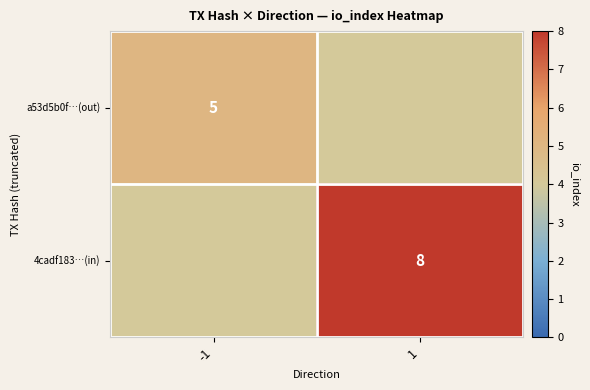

Is the value of 4cadf183…(in) at 1 greater than the value of a53d5b0f…(out) at -1?

Yes